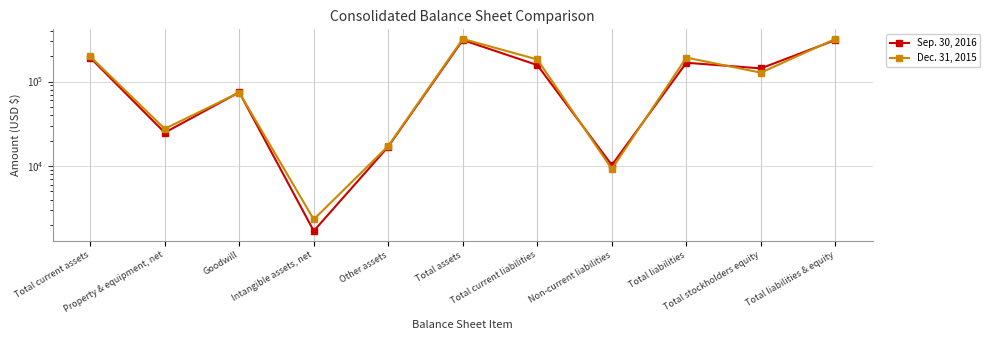

Between which two adjacent categories do Sep. 30, 2016 and Dec. 31, 2015 first intersect?

Property & equipment, net and Goodwill